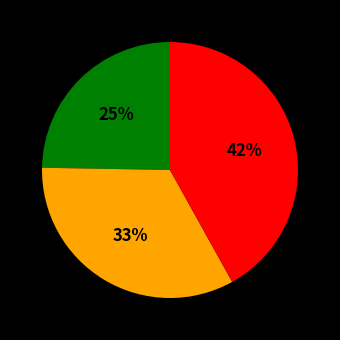

Does any single category account for the majority?

No